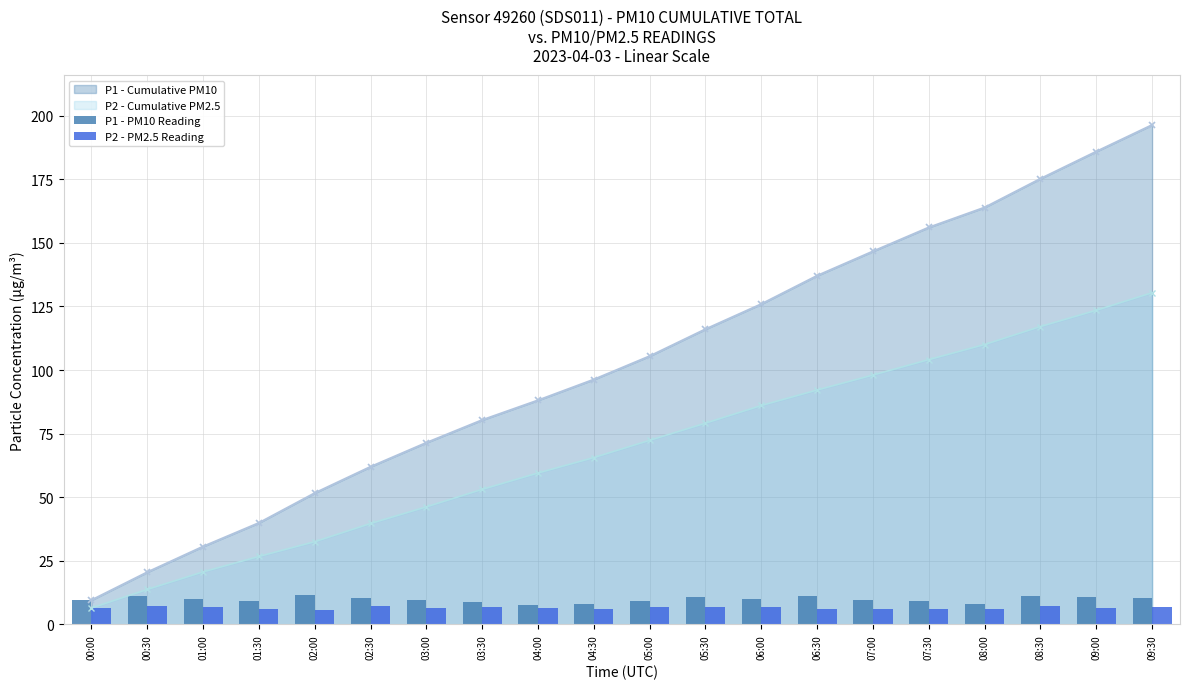

What is the value of the P2 - Cumulative PM2.5 point at the 4th from the left?

26.7